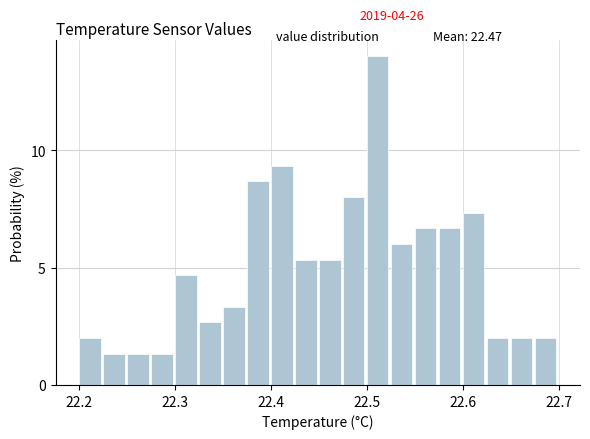

Around what value on the x-axis is the tallest bar? Give the approximate position of its centre, as read against the axis.

22.51